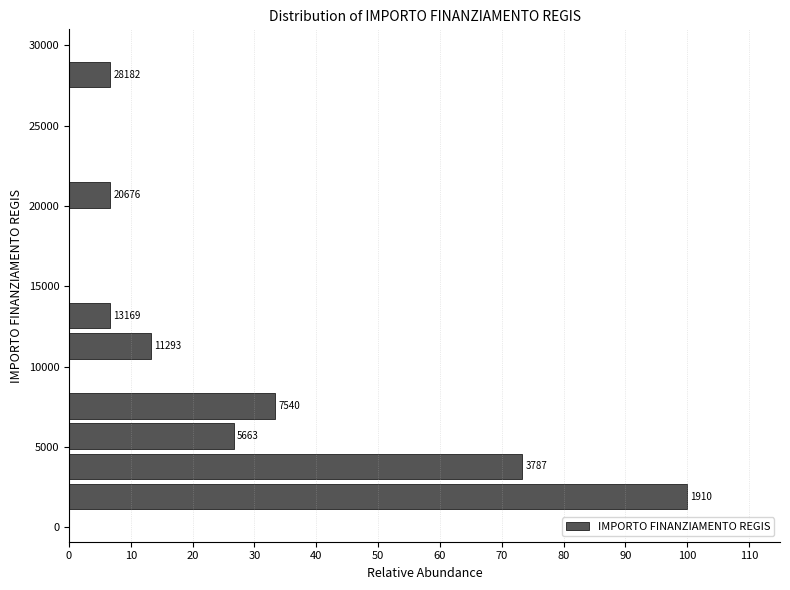

Read against the y-axis, roughly where is the centre of the longest bar?

2000